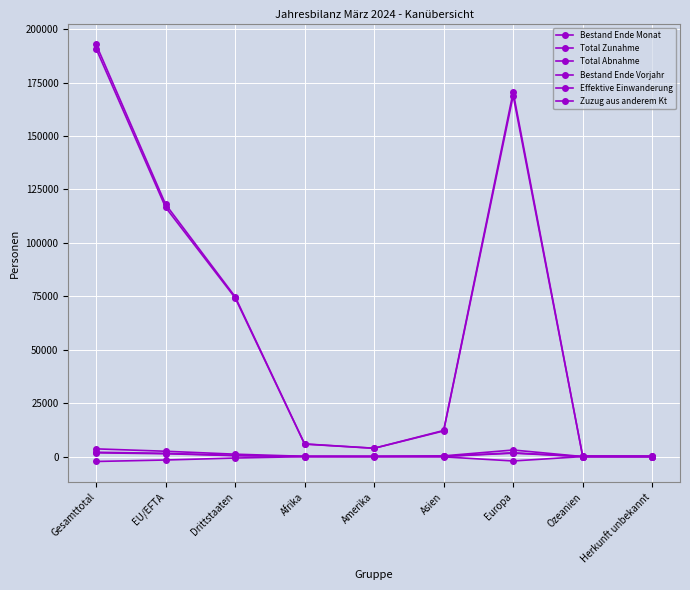

How many categories are shown in the chart?

9